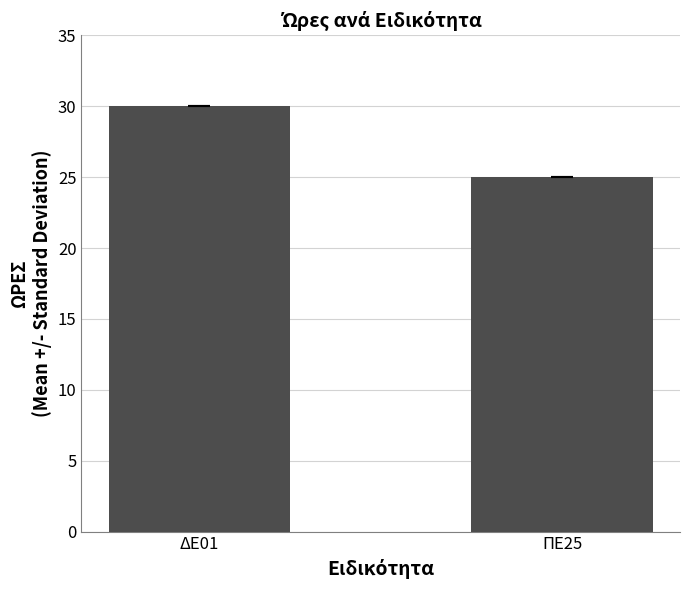

Rank the categories by value from lowest to highest.

ΠΕ25, ΔΕ01